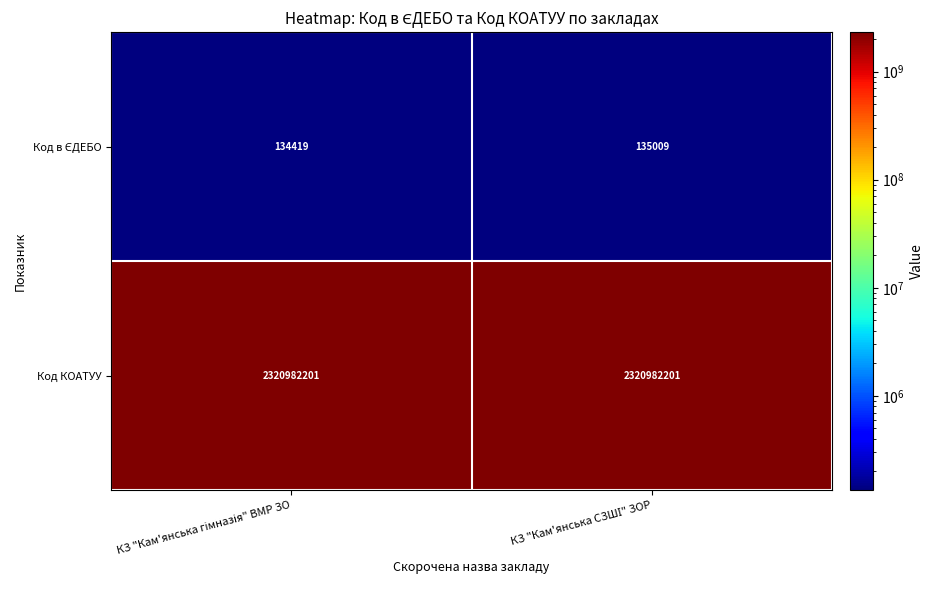

How many categories are shown in the chart?

2